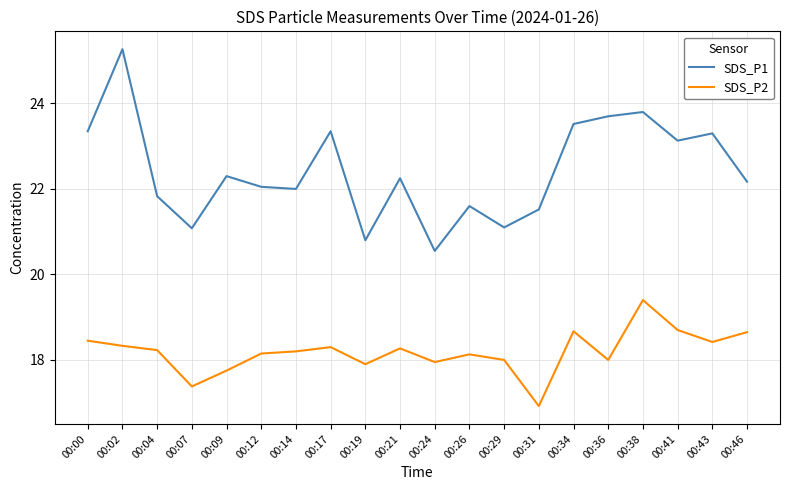

What is the difference between the highest and lowest values at 00:29?

3.1